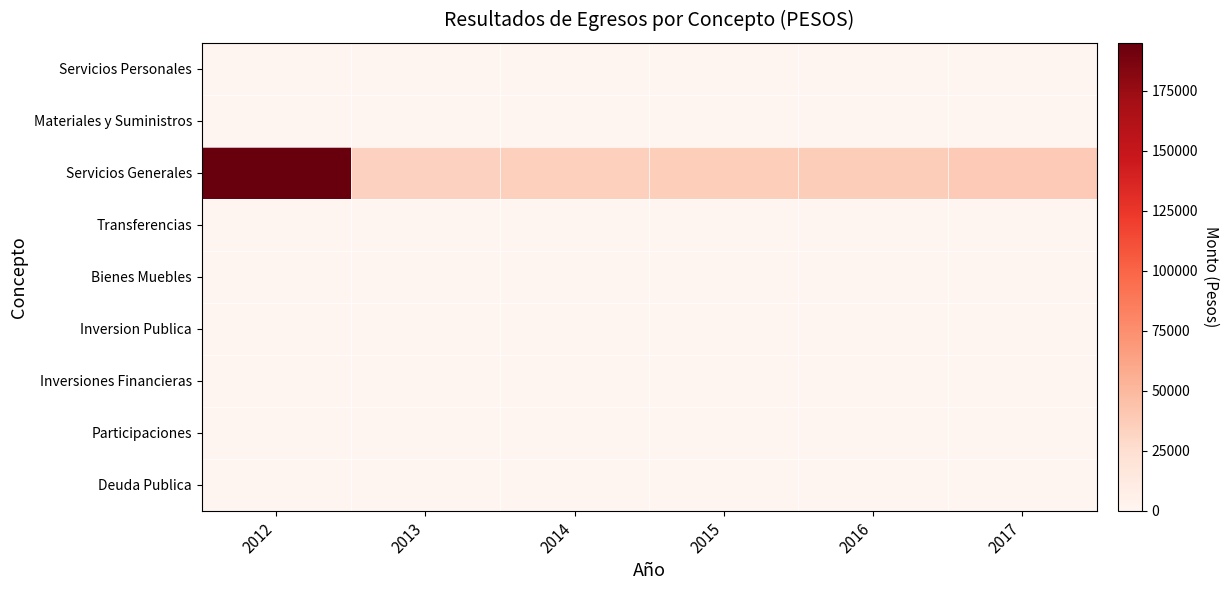

How many data points does each series have?

6